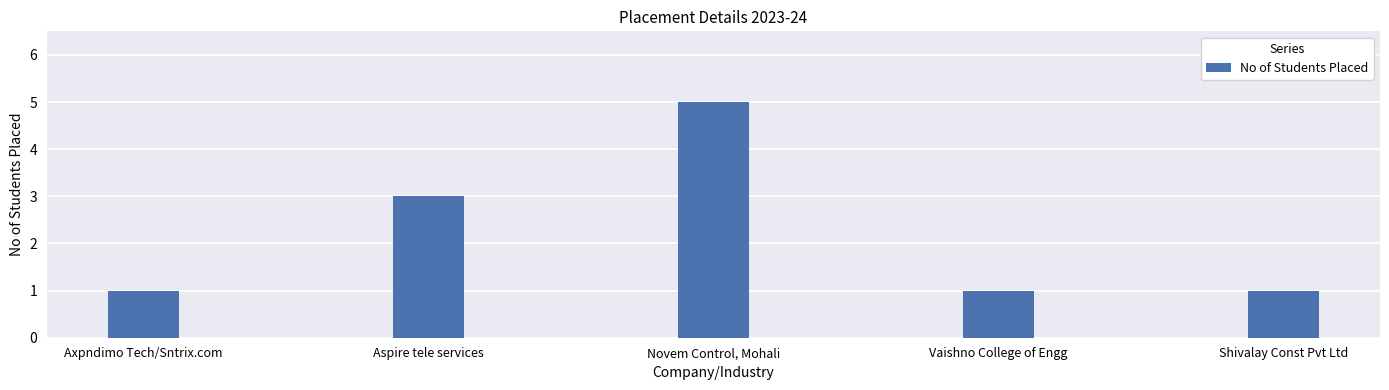

Reading left to right, transcribe all the data shown in this chart.

Axpndimo Tech/Sntrix.com=1	Aspire tele services=3	Novem Control, Mohali=5	Vaishno College of Engg=1	Shivalay Const Pvt Ltd=1